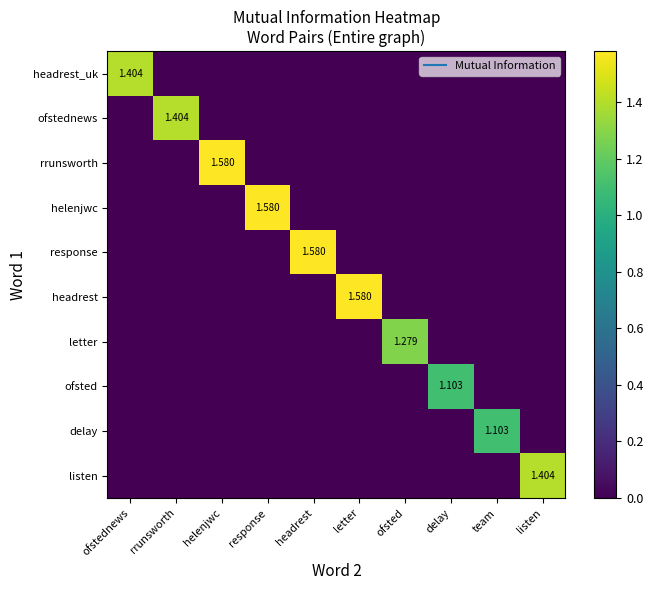

Is it true that response equals 0.0 at ofsted?

True